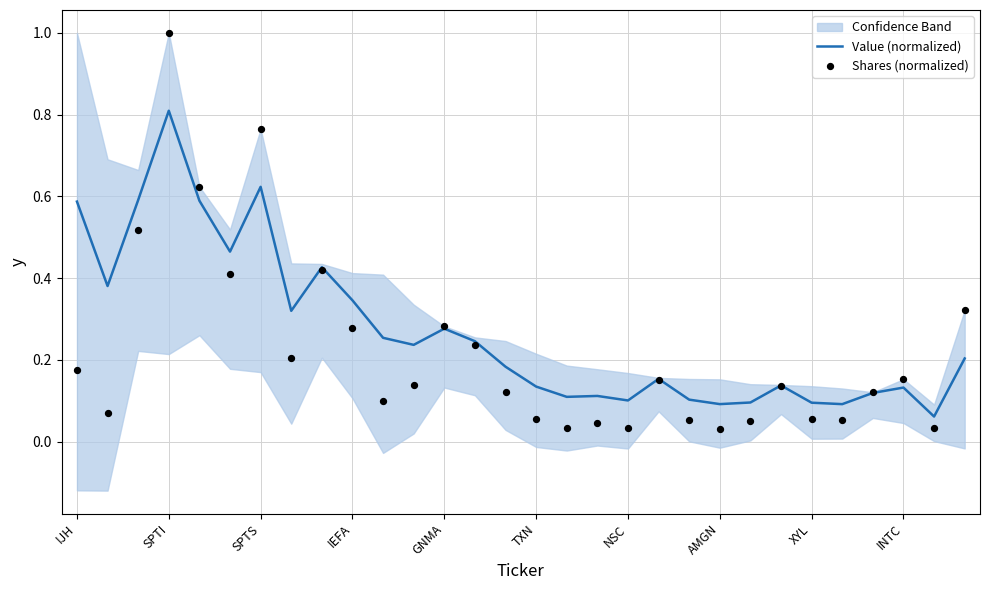

Which series has the largest total across all categories?

Value (normalized)